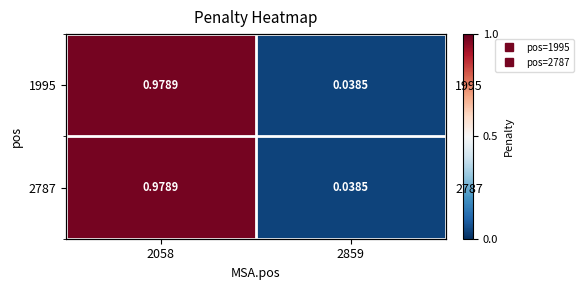

Between 2859 and 2058, which is larger?

2058